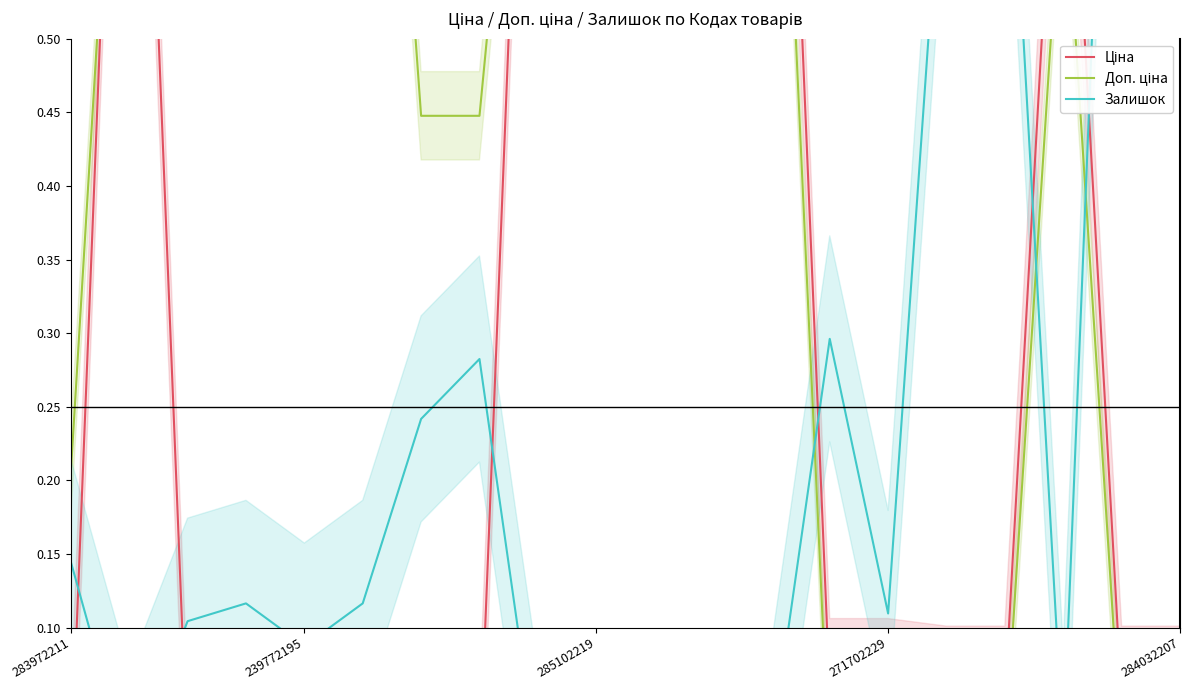

What is the sum of all Ціна values?

7.1